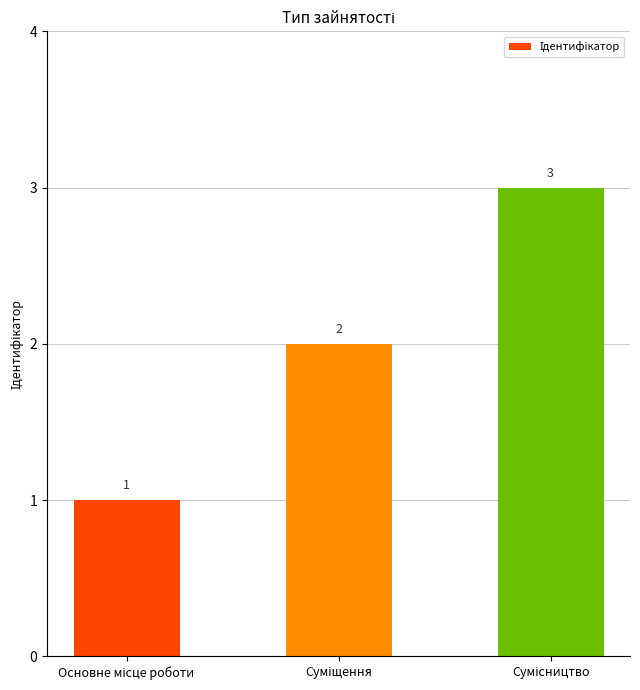

Reading right to left, list all the values displayed in this chart.

3	2	1